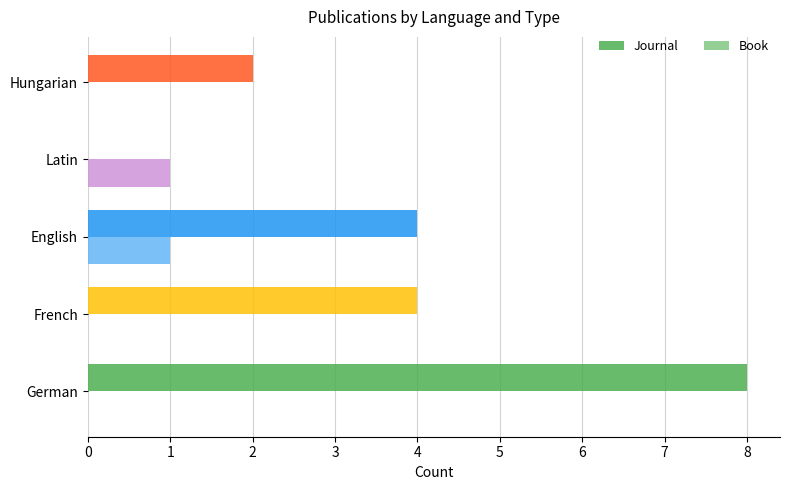

What is the maximum value shown in the chart?

8